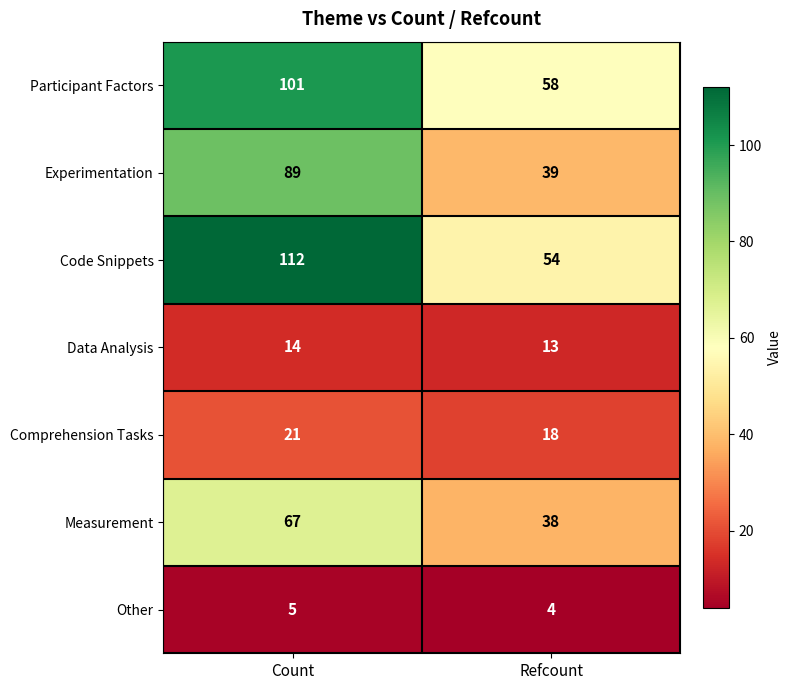

Which series has the largest total across all categories?

Code Snippets